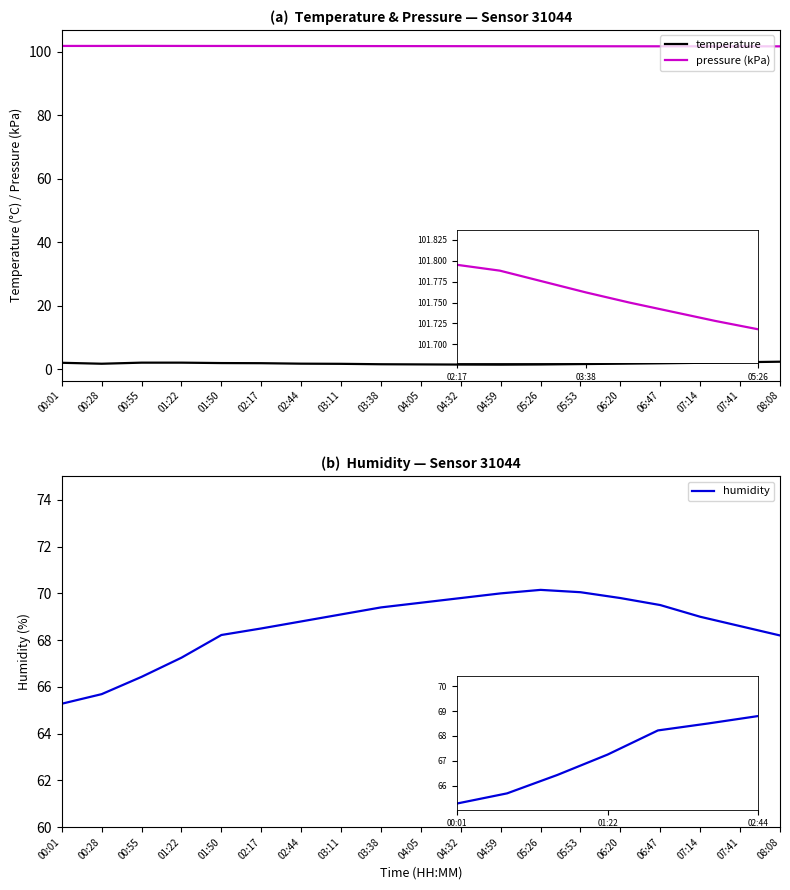

At which category does temperature reach its first local valley?

00:28